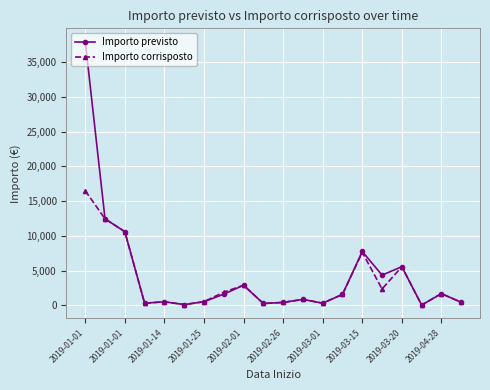

True or false: Importo previsto has more than 1 interior local peaks.

True